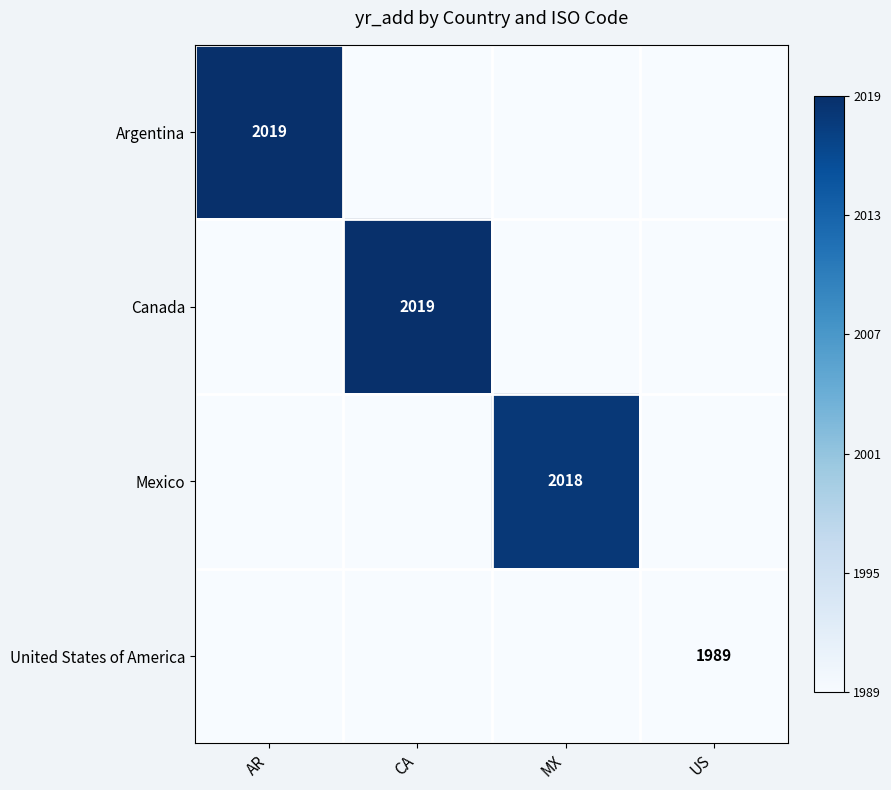

True or false: Canada has a value of 2019 at CA.

True